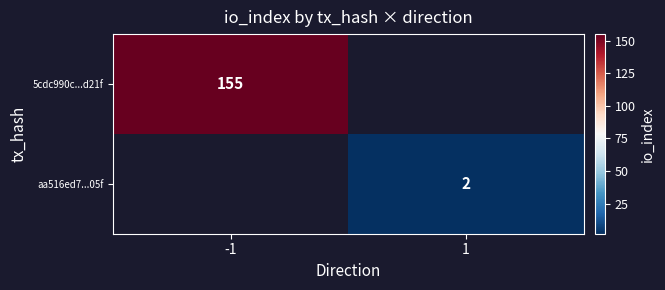

True or false: 5cdc990c...d21f has a value of 209 at -1.

False